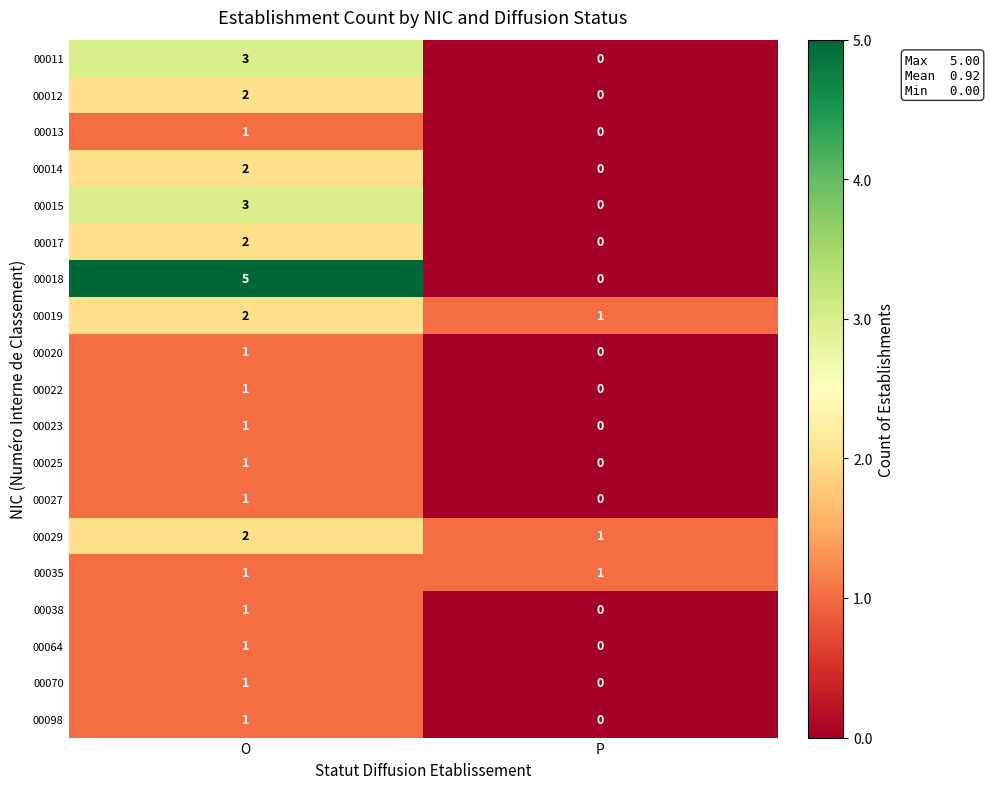

What is the greatest value displayed?

5